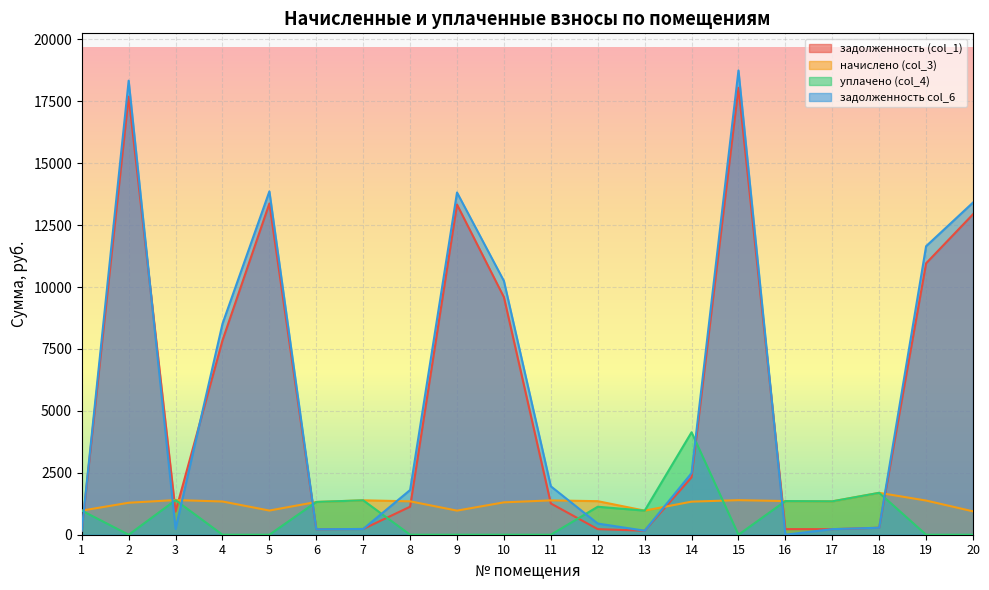

Is it true that начислено (col_3) equals 1335.6 at 14?

True